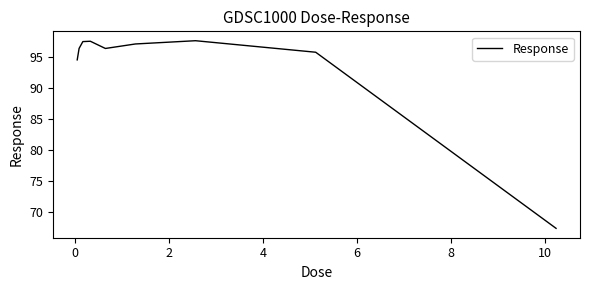

What is the maximum value shown in the chart?

97.6